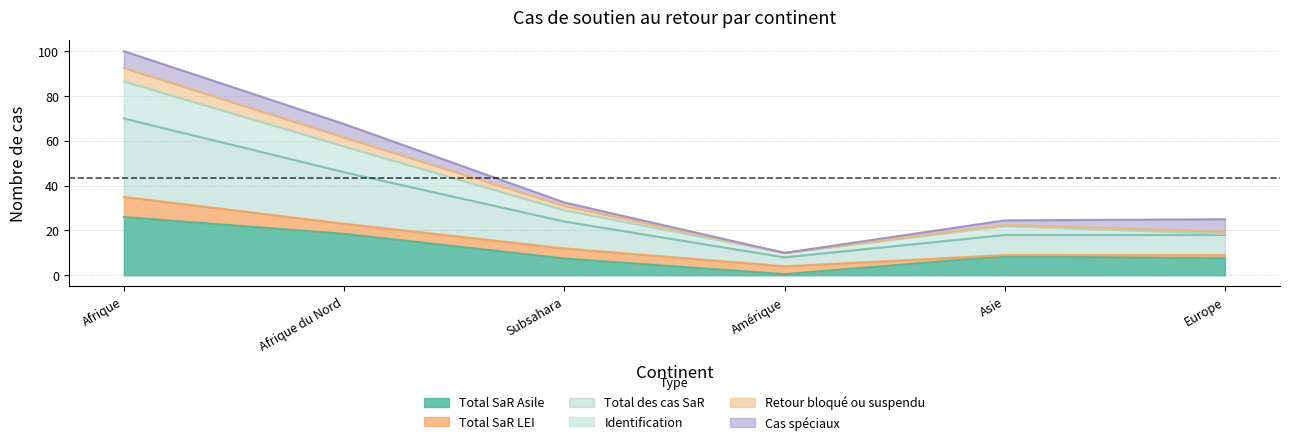

At which category does Total SaR Asile reach its first local valley?

Amérique